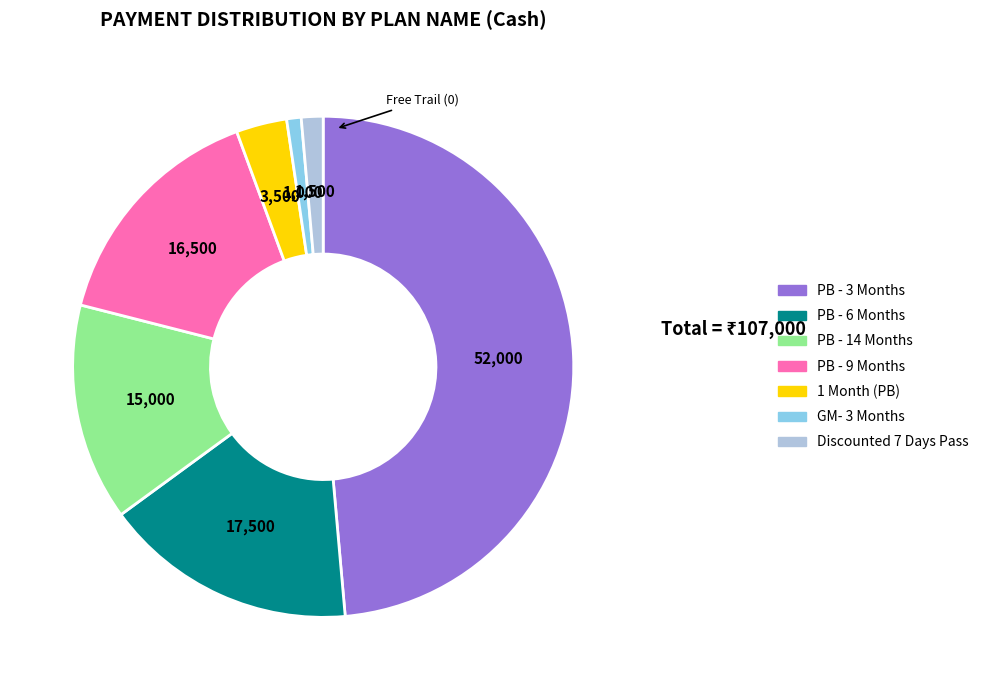

How many slices are in this pie chart?

7